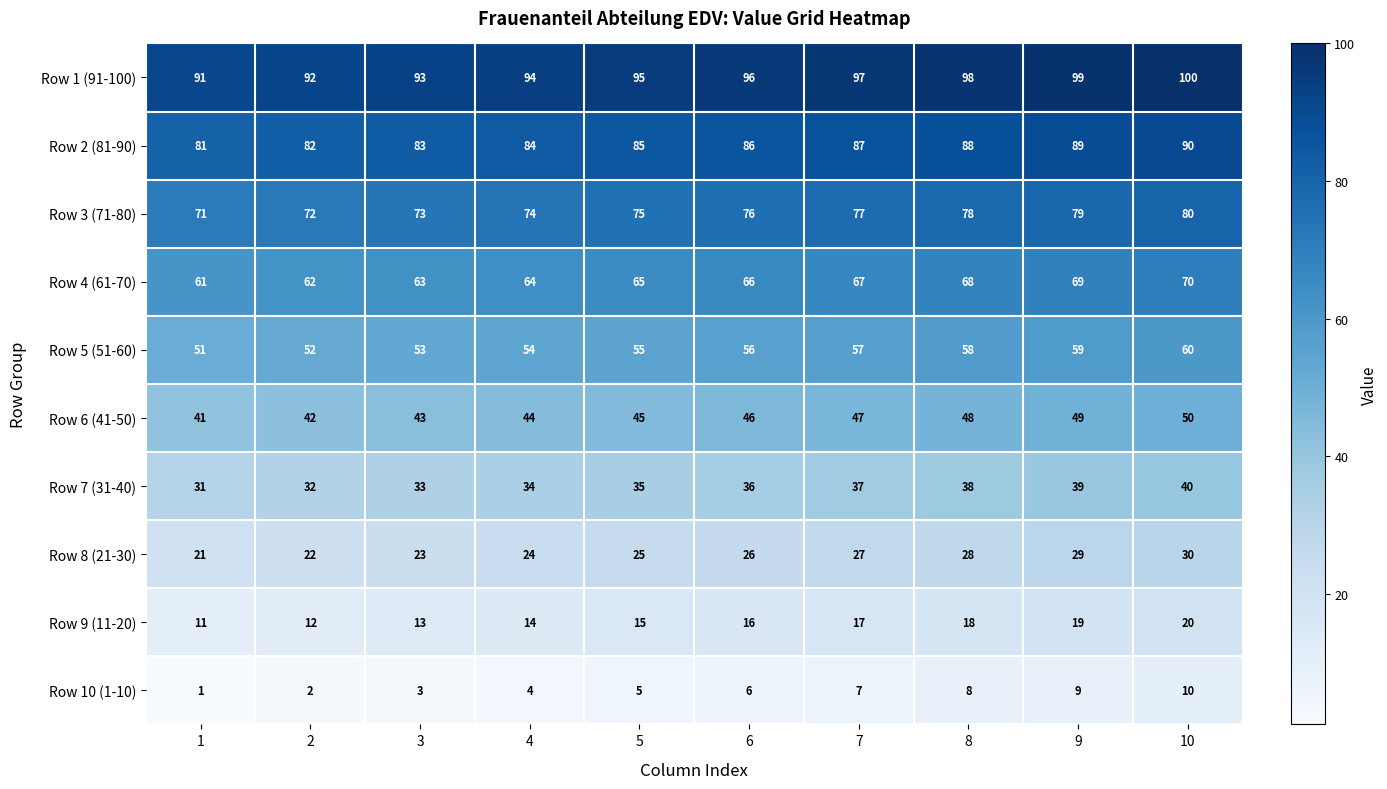

Where is Row 1 (91-100) nearest to the value 95?

5